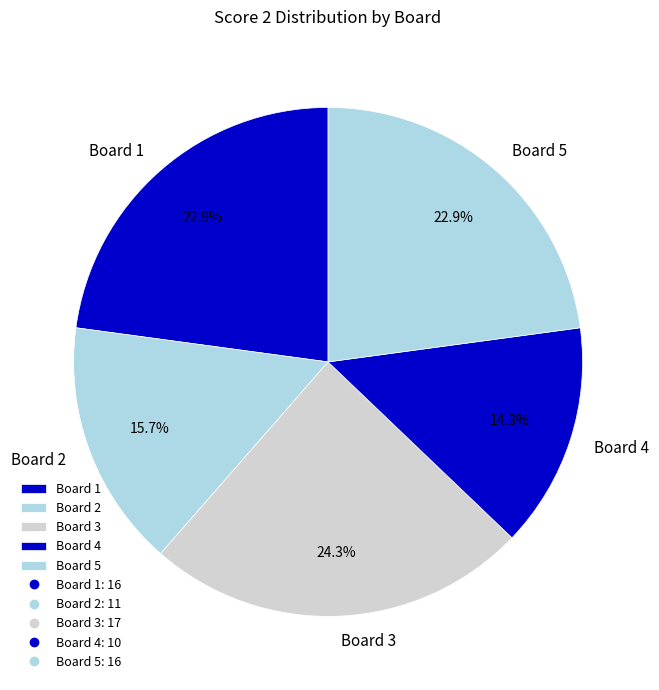

Is it true that Board 5 is 29% of the pie?

False